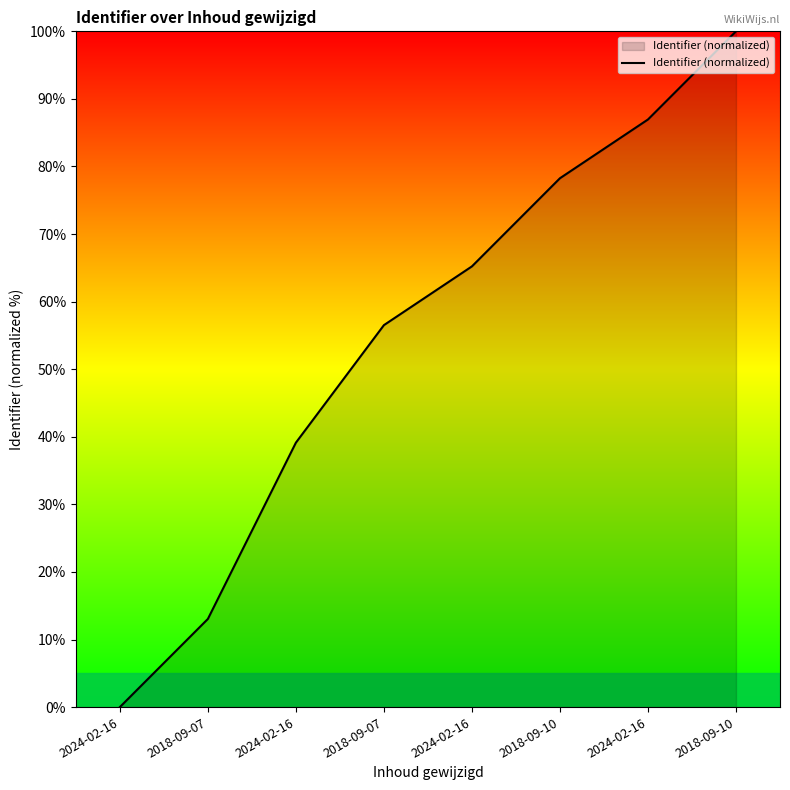

Reading right to left, extract all data points from this chart.

100.0	87.0	78.3	65.2	56.5	39.1	13.0	0.0